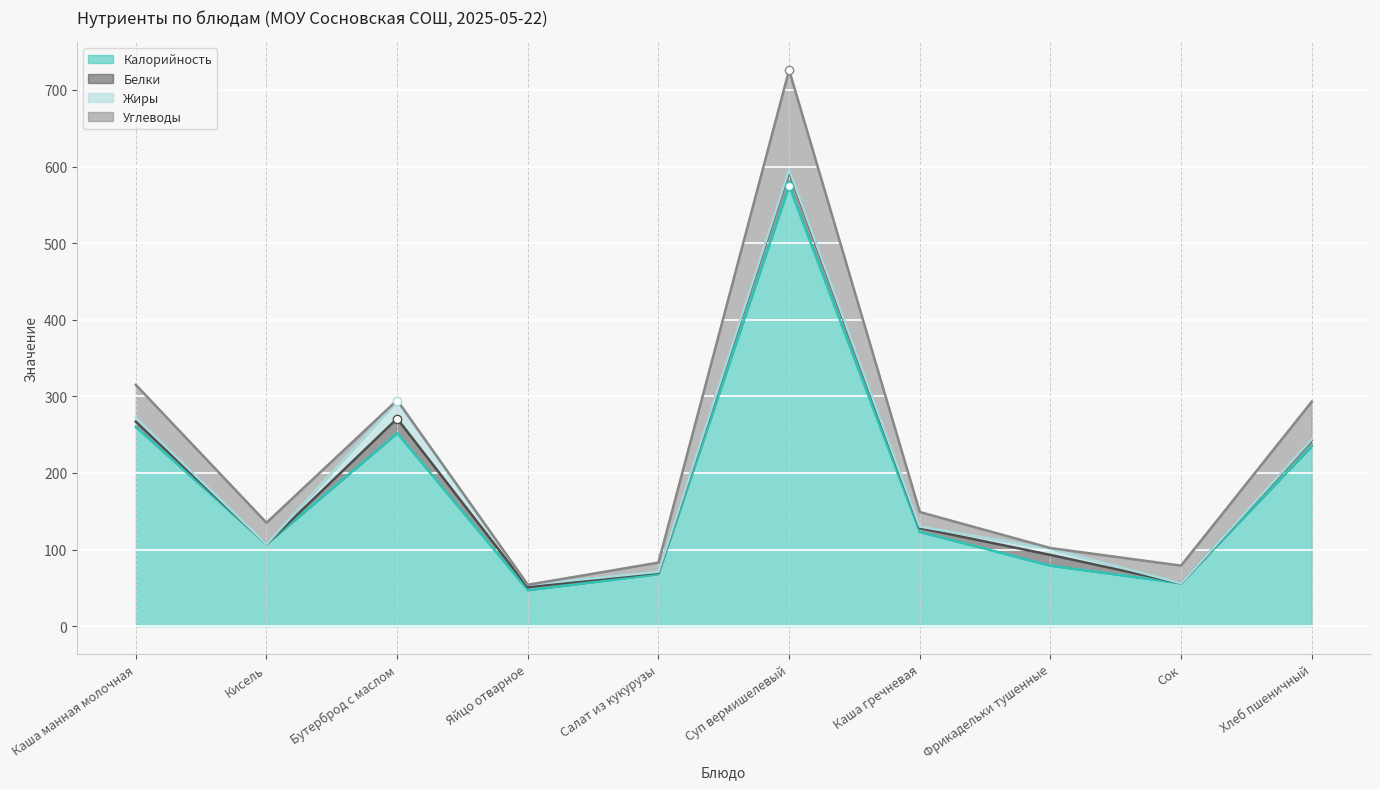

Where is the first local minimum for Белки?

Кисель